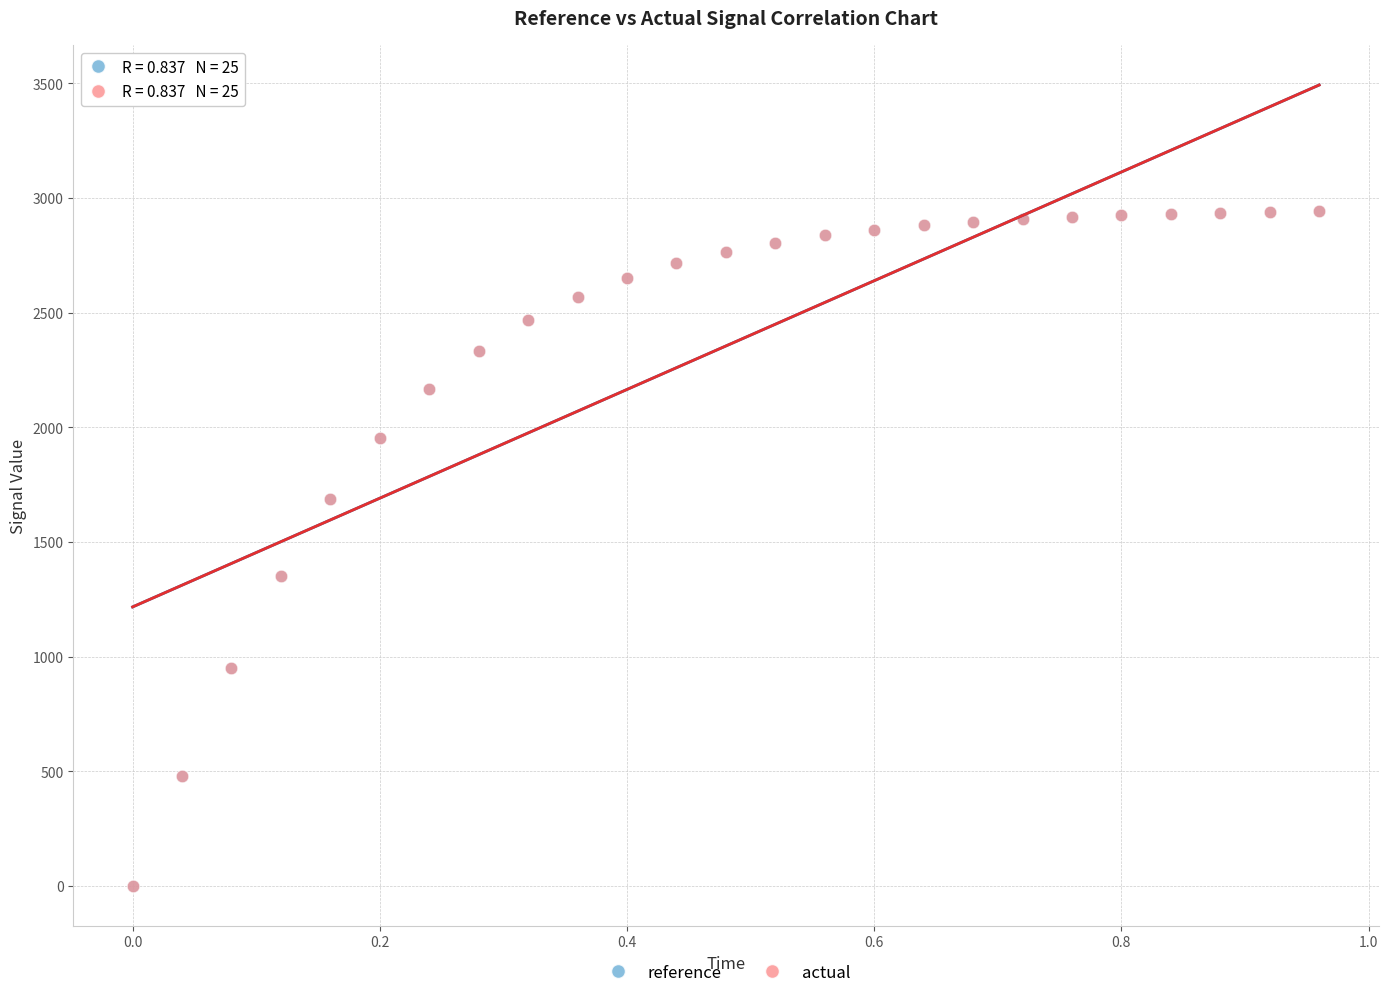

Which series has the widest spread of Y values?

reference